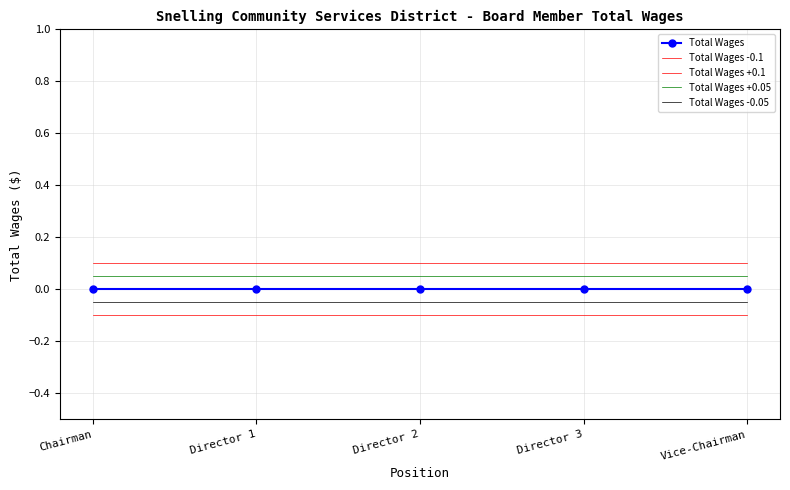

What is the label of the 4th point from the right?

Director 1